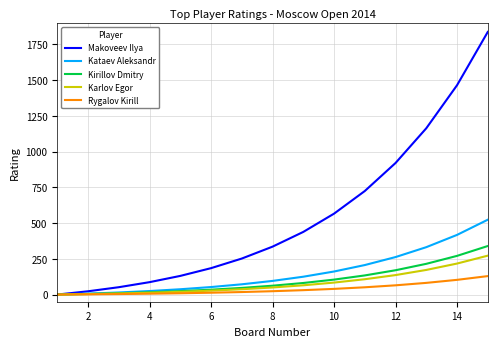

Which series has the widest spread of values?

Makoveev Ilya